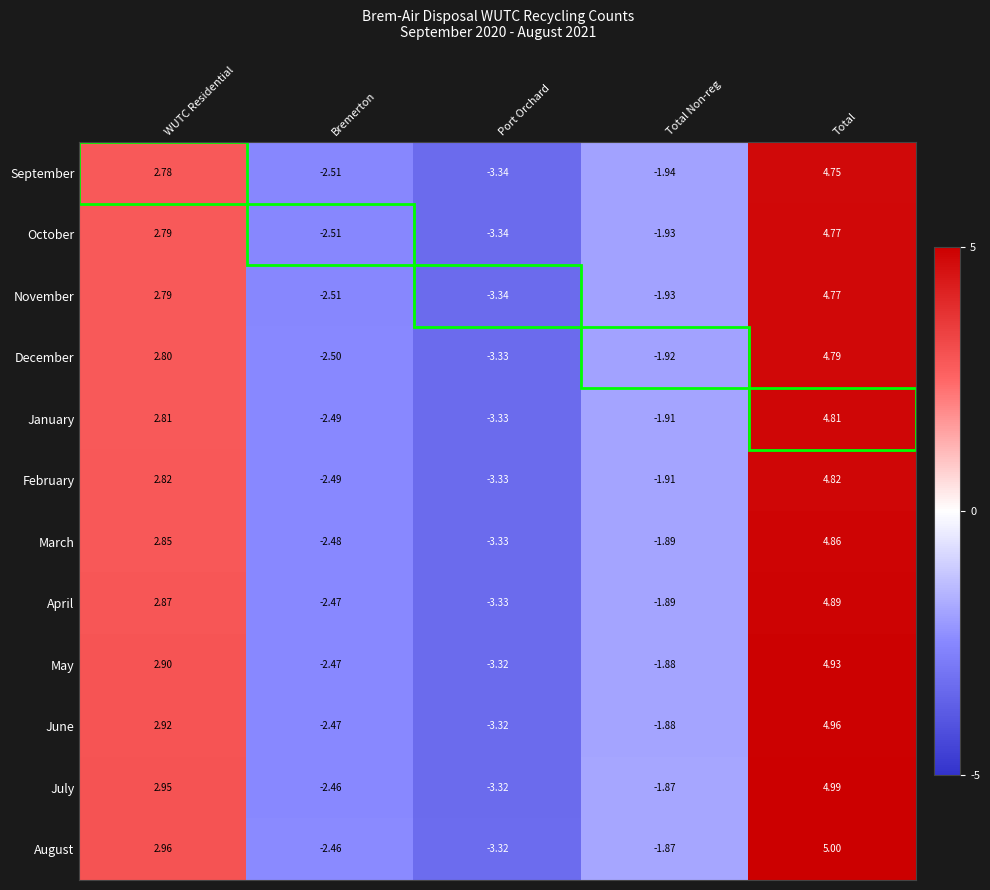

At how many categories does at least one series exceed 2?

2